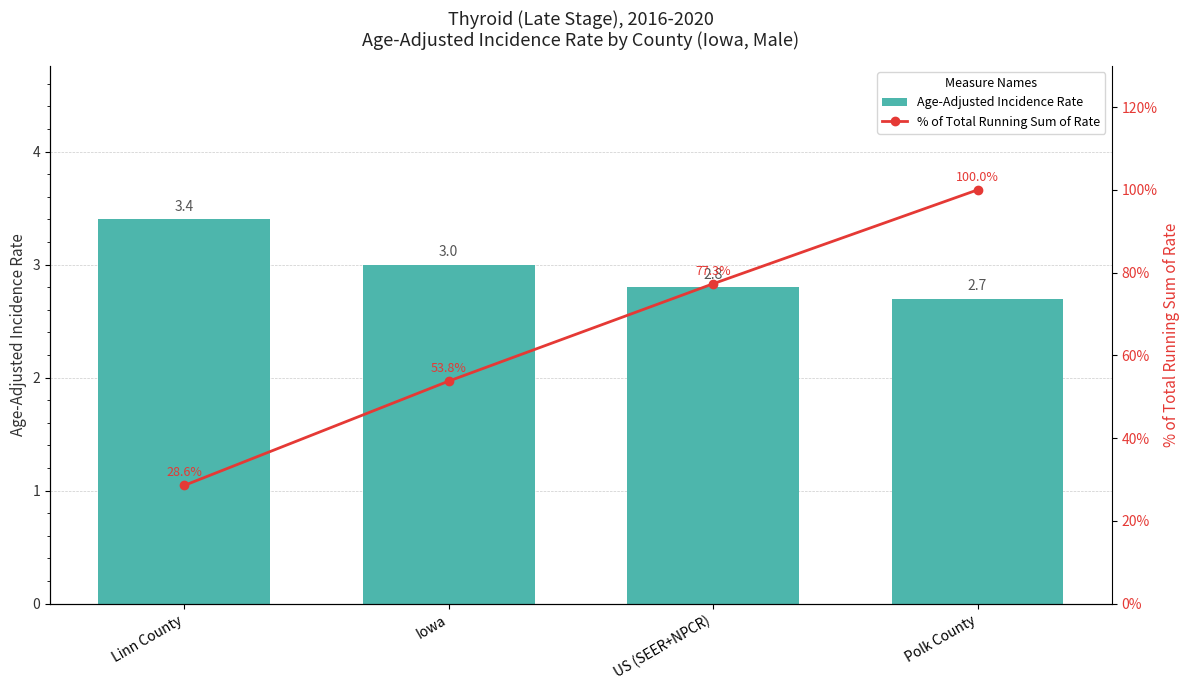

Is the value of Age-Adjusted Incidence Rate at Polk County greater than the value of % of Total Running Sum of Rate at Polk County?

No